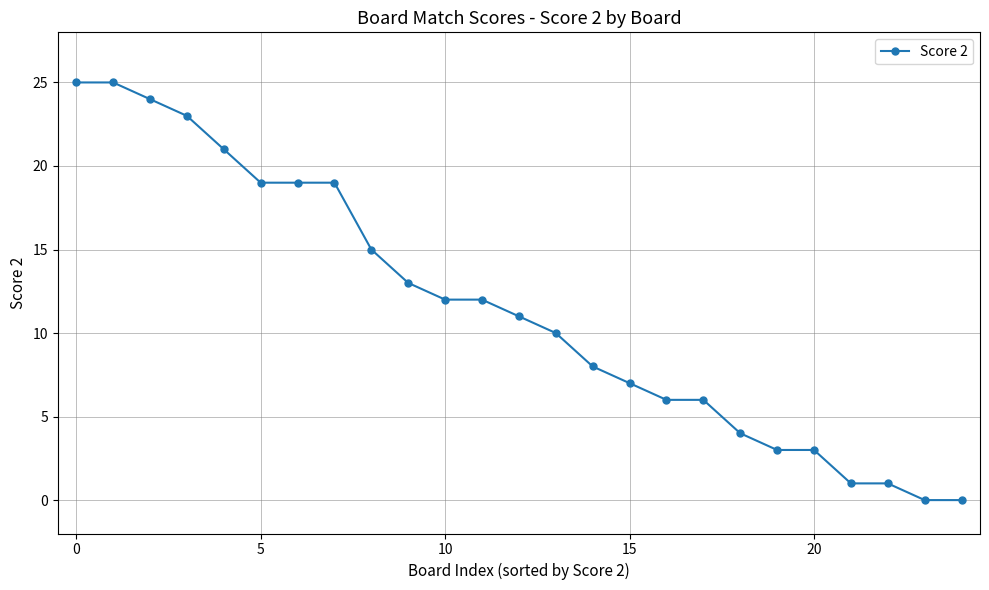

How many categories are shown in the chart?

25